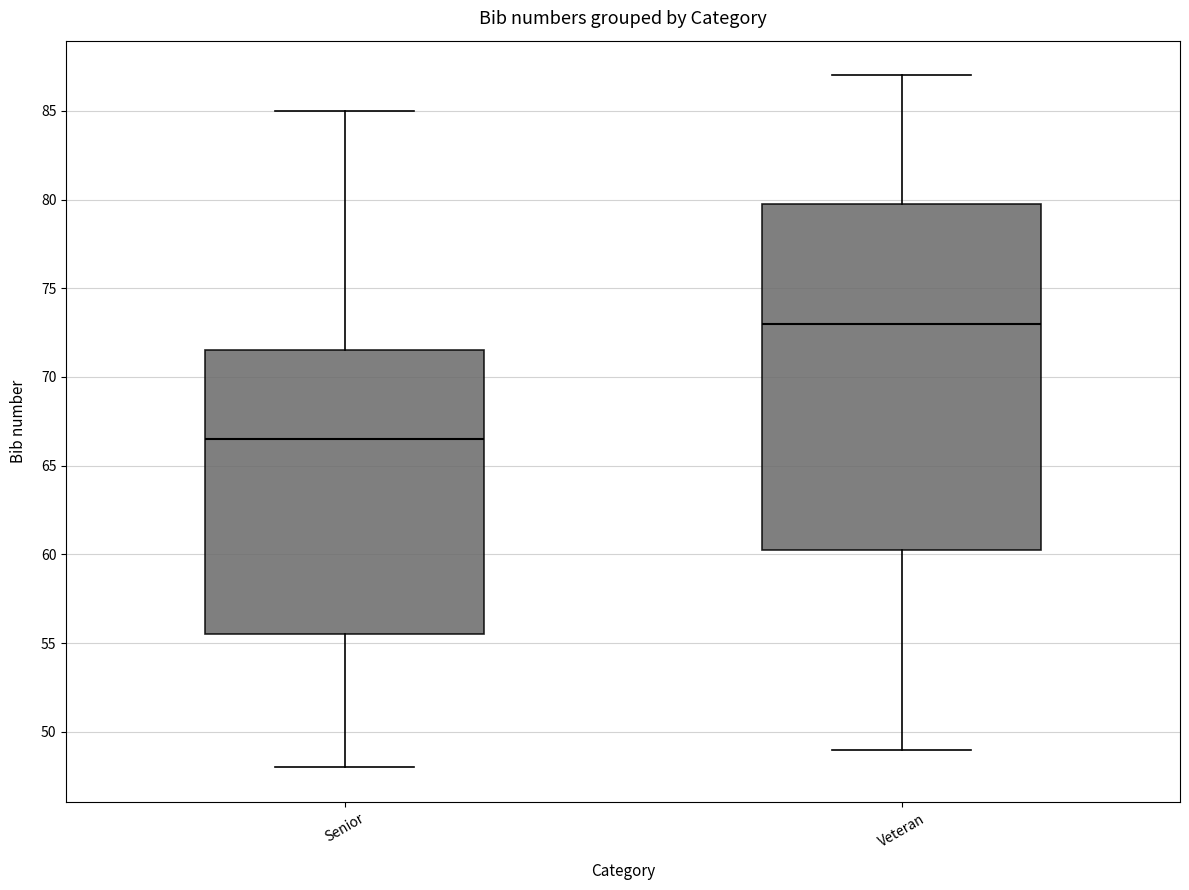

Reading left to right, read every box against the y-axis: the position of its median line, the range the box covers, and the ends of its whiskers. The values are not printed on the chart, so give them approximately, as read against the axis.

Senior: median 66.5, box 55.5 to 71.5, whiskers 48.0 to 85.0
Veteran: median 73.0, box 60.5 to 80.0, whiskers 49.0 to 87.0